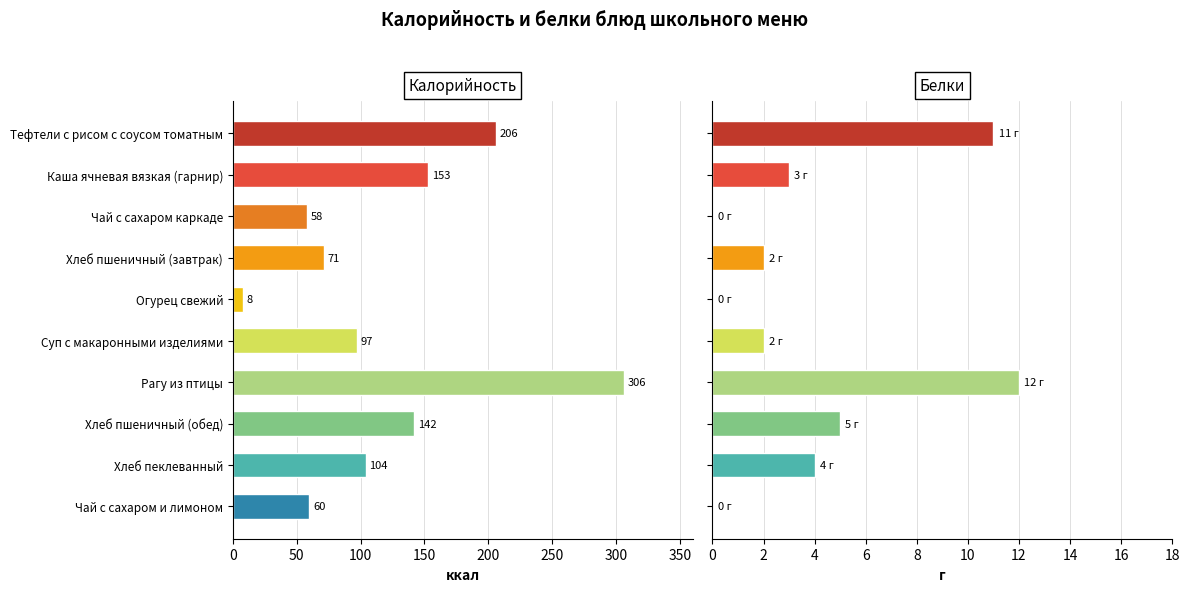

Is the value of Белки at Чай с сахаром и лимоном greater than the value of Калорийность at Рагу из птицы?

No